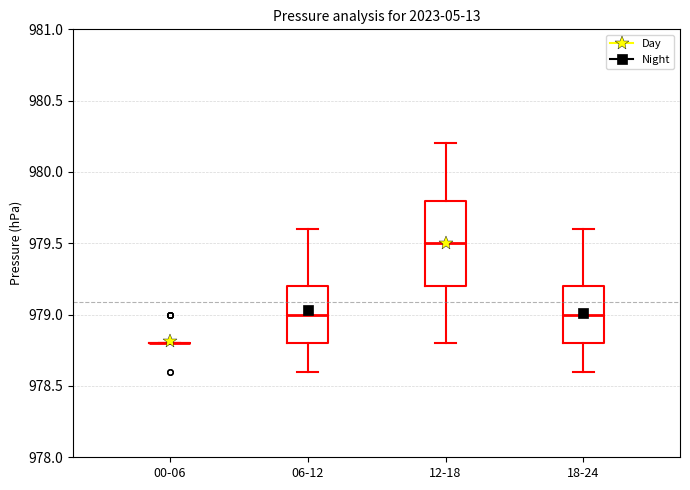

Comparing the boxes themselves (not the whiskers), which one is the tallest?

12-18